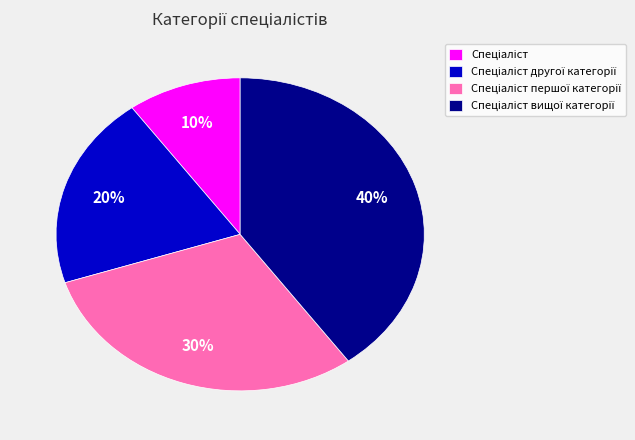

To the nearest percent, what is the difference between the largest and smallest slice percentages?

30%